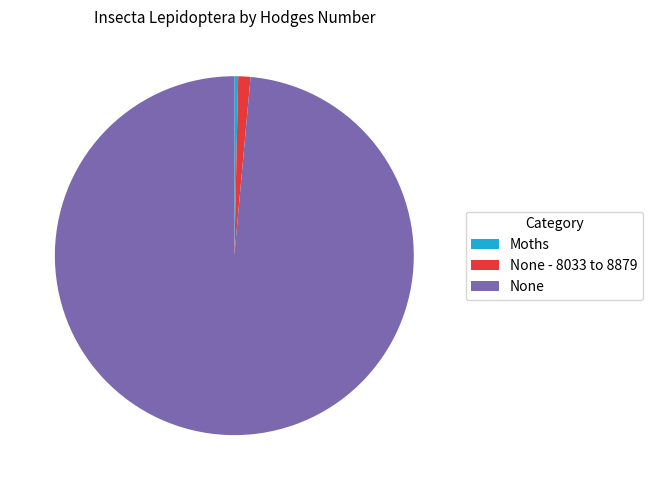

Do None - 8033 to 8879 and None together represent more than half of the pie?

Yes